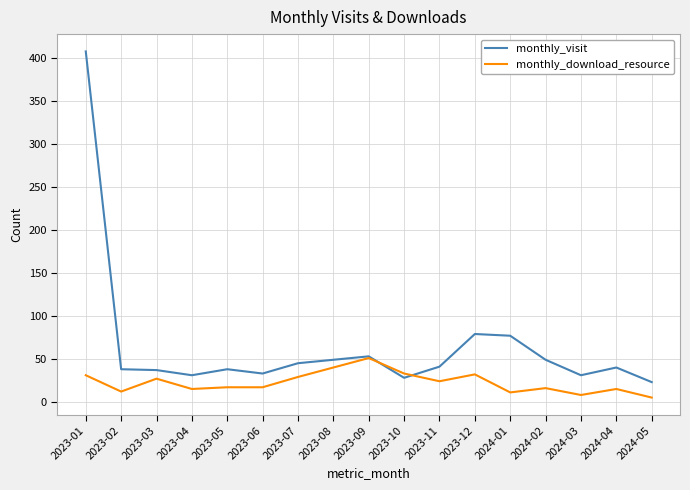

At which label does monthly_download_resource reach its peak?

2023-09